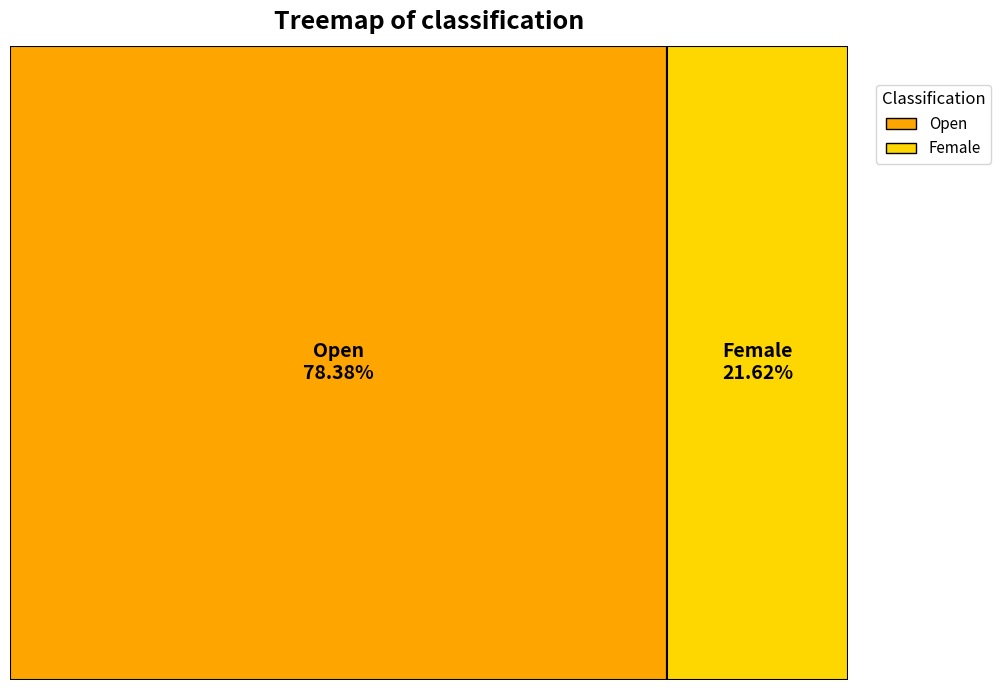

How many slices are in this pie chart?

2